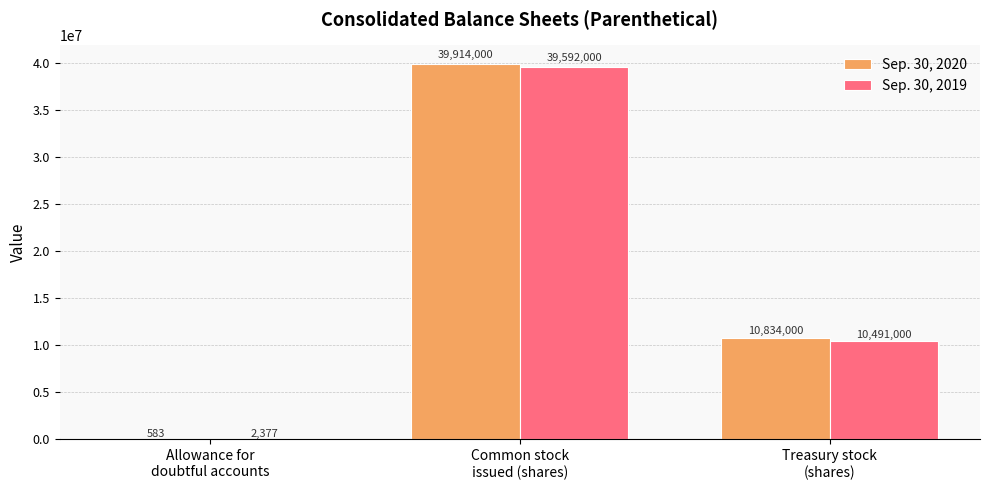

Read the Sep. 30, 2020 value at Allowance for
doubtful accounts.

583